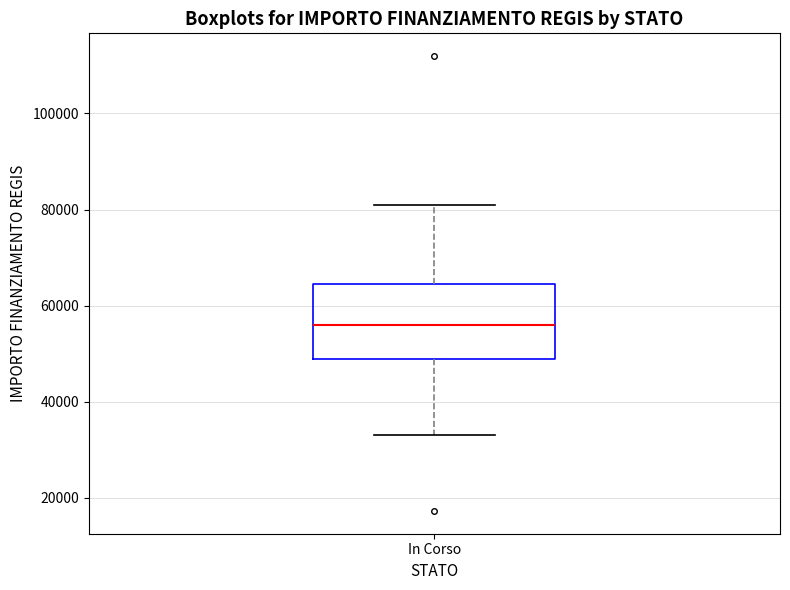

Where is the upper edge of the box for In Corso on the y-axis? The values are not printed on the chart, so give them approximately, as read against the axis.

64000